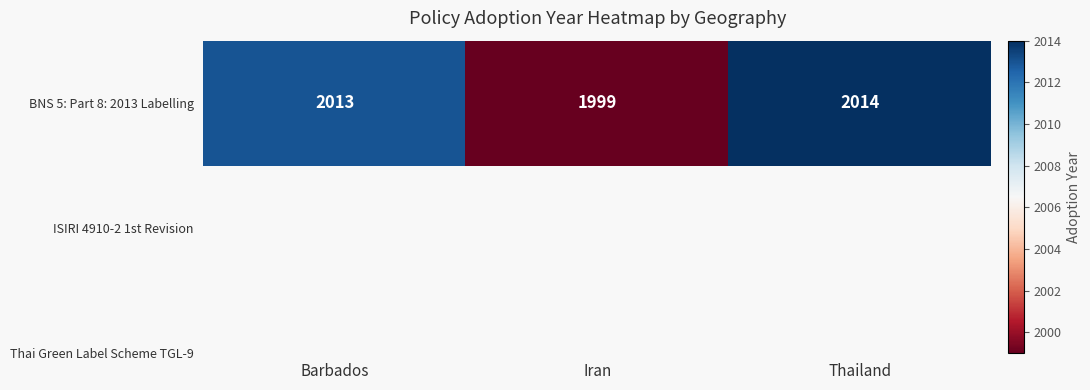

What is the difference between the values at Thailand and Barbados?

1